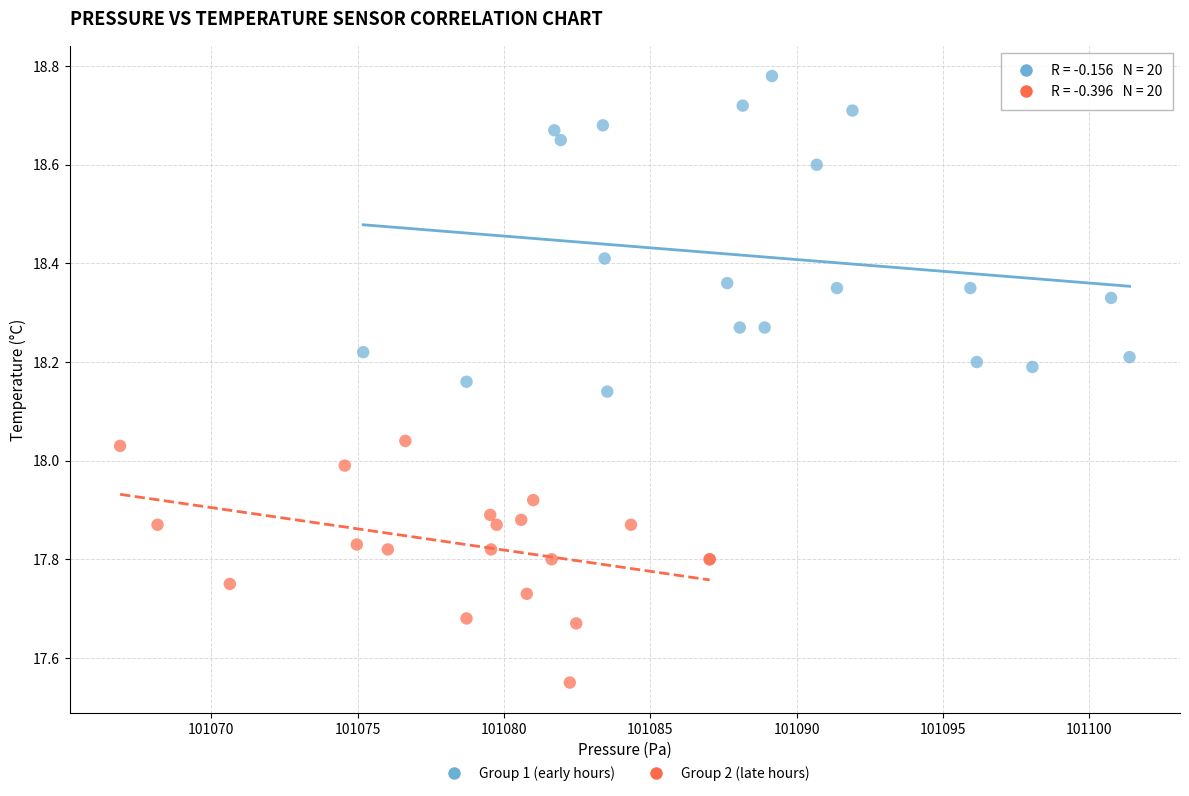

What are all the series names shown in the legend?

Group 1 (early hours), Group 2 (late hours)